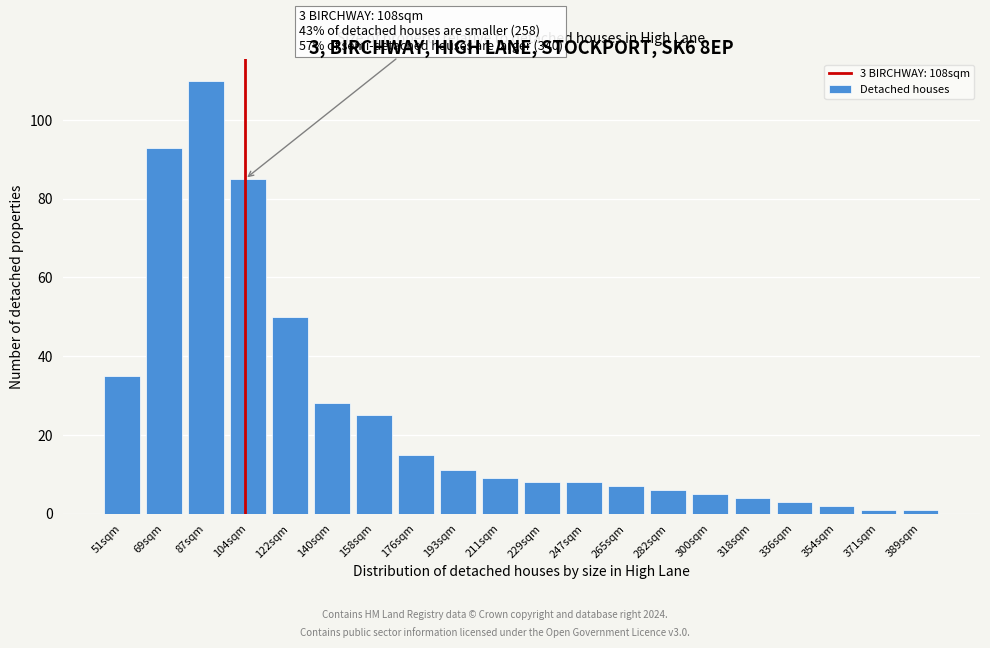

Reading left to right, what are all the values shown in this chart?

51sqm=35	69sqm=93	87sqm=110	104sqm=85	122sqm=50	140sqm=28	158sqm=25	176sqm=15	193sqm=11	211sqm=9	229sqm=8	247sqm=8	265sqm=7	282sqm=6	300sqm=5	318sqm=4	336sqm=3	354sqm=2	371sqm=1	389sqm=1